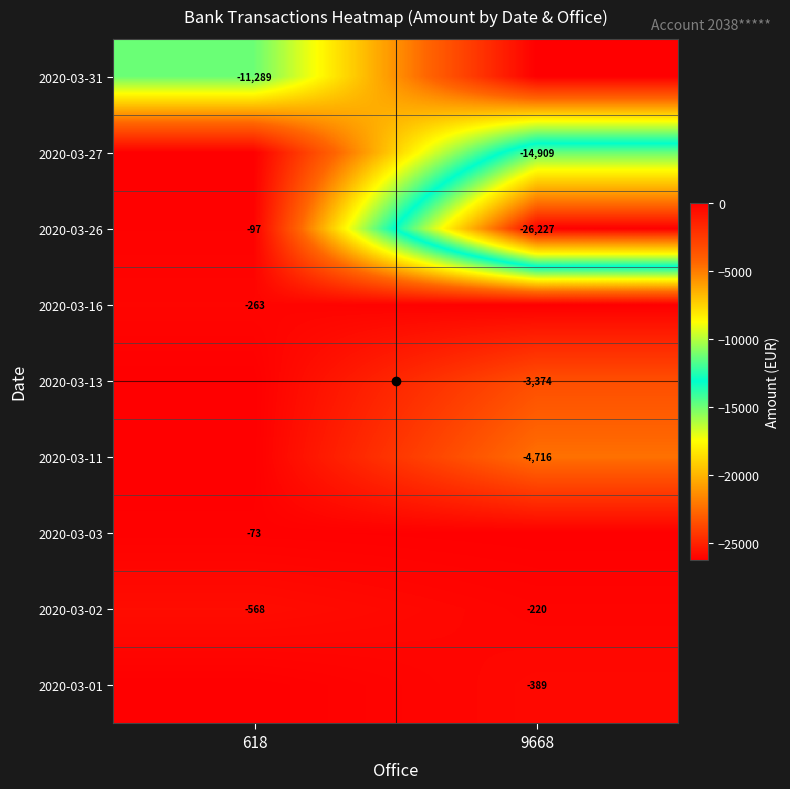

What is the sum of the 2020-03-13 values at 9668 and 618?

-3374.3